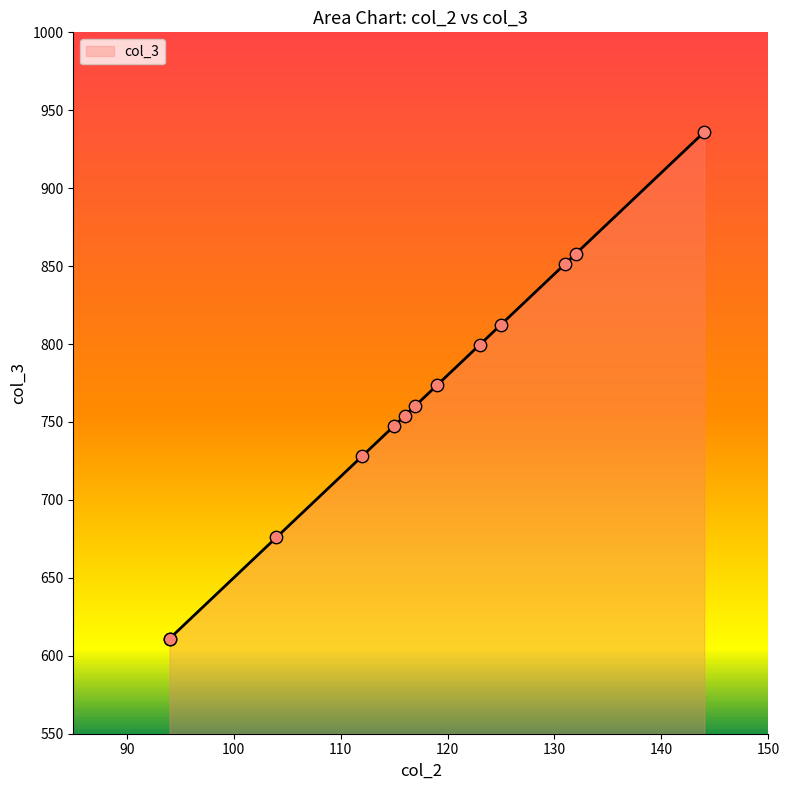

Between 117 and 94, which is larger?

117